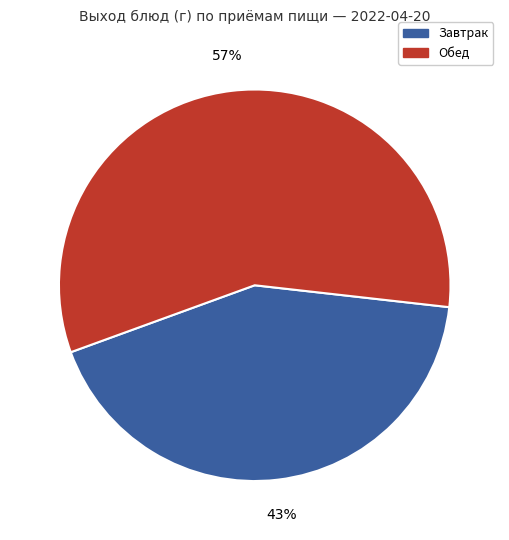

Is there any slice that represents more than half of the pie?

Yes